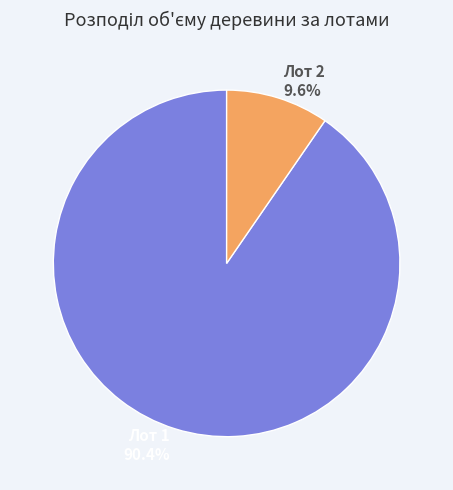

Combined, what portion of the pie is Лот 1 and Лот 2?

100.0%